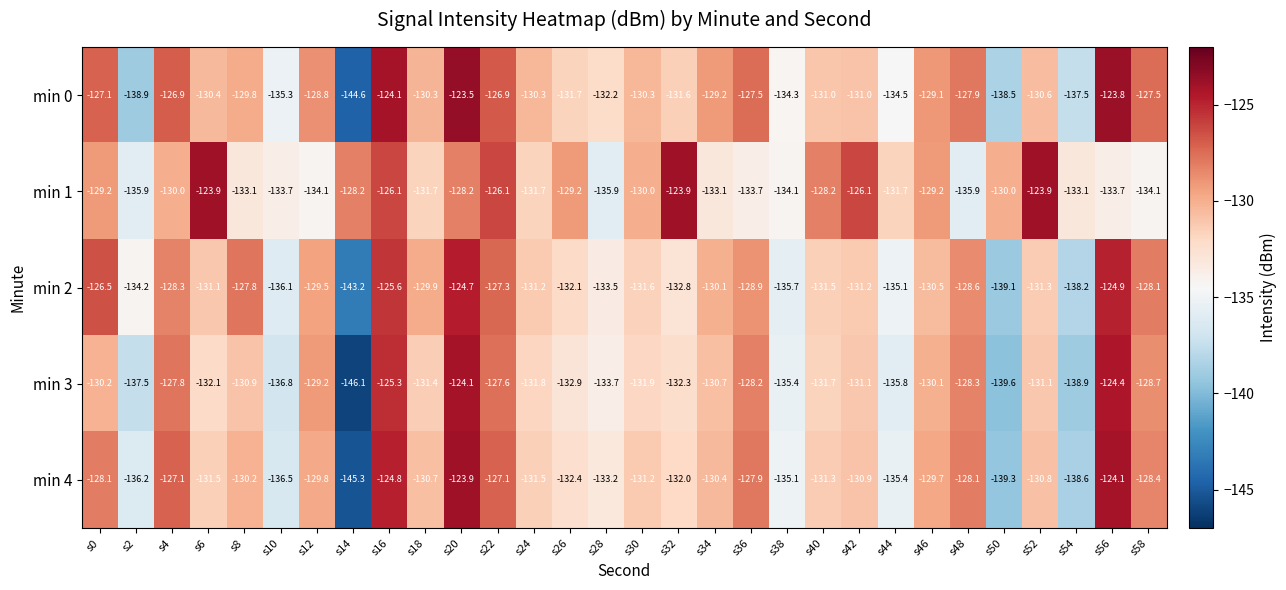

What is the difference between the min 3 values at s32 and s40?

0.6